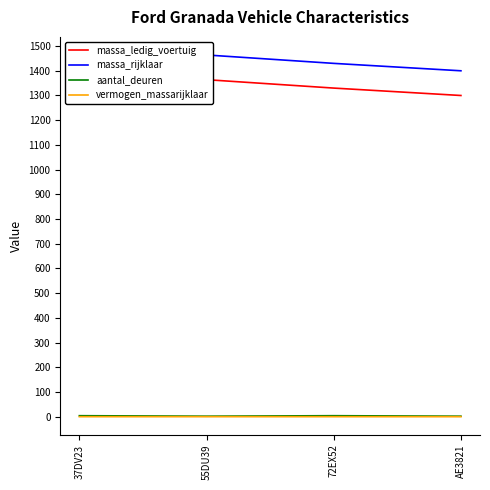

True or false: massa_ledig_voertuig and aantal_deuren cross at least once.

False